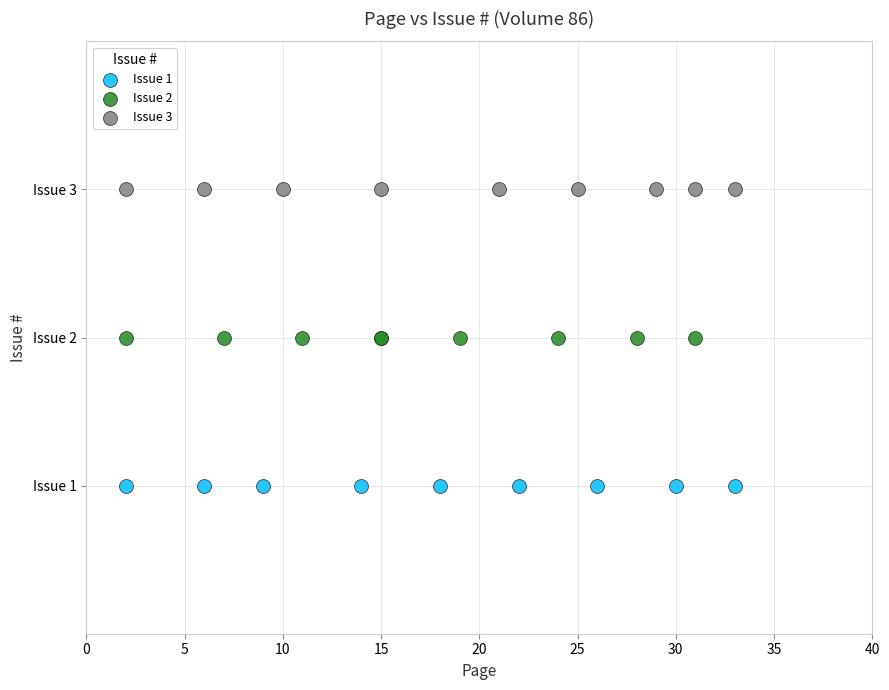

Which series contains the lowest Y value?

Issue 1